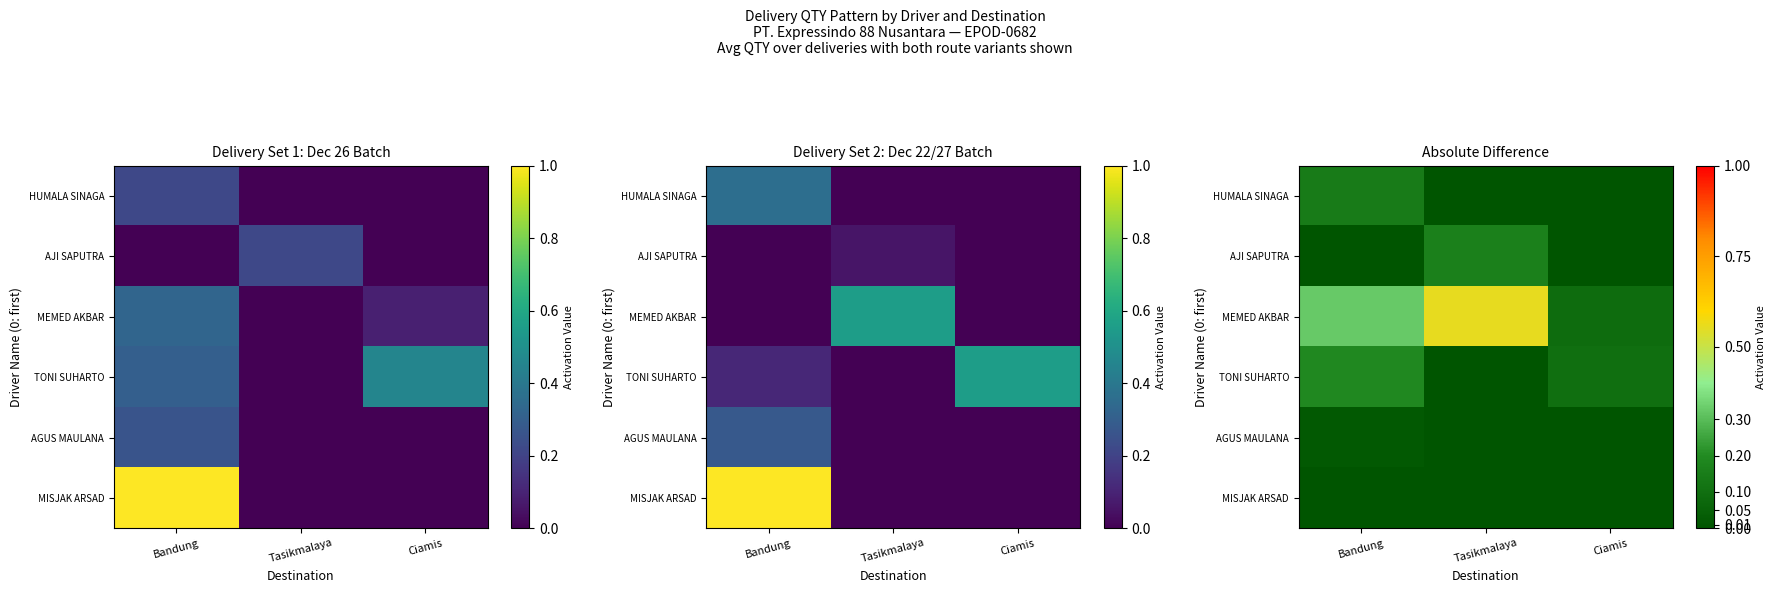

List the labels in order of AJI SAPUTRA value, smallest first.

Bandung, Ciamis, Tasikmalaya